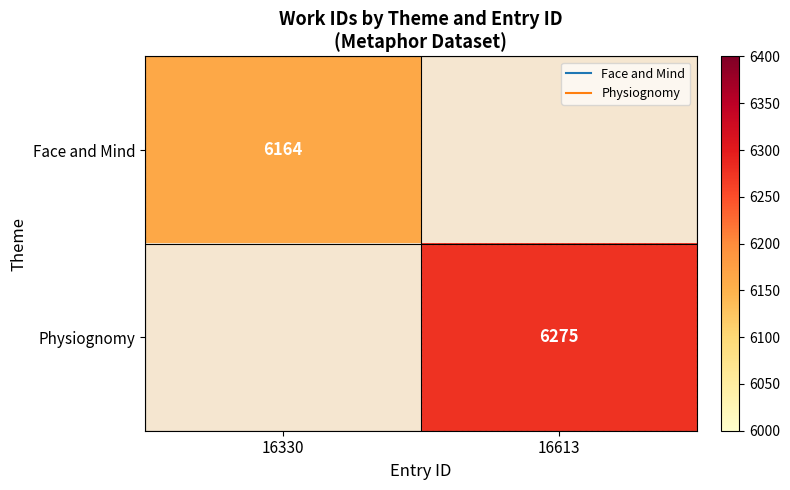

The Physiognomy series shows 9345.0 at 16613. True or false?

False